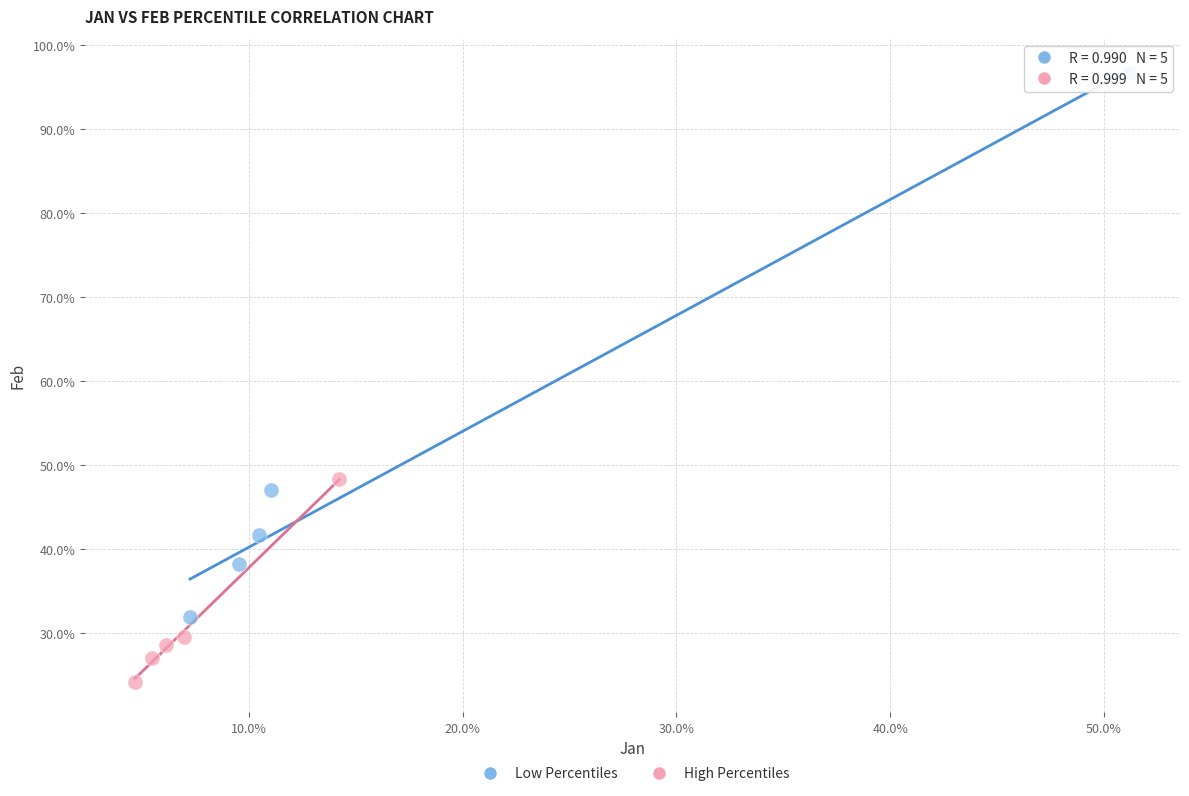

What are all the series names shown in the legend?

Low Percentiles, High Percentiles